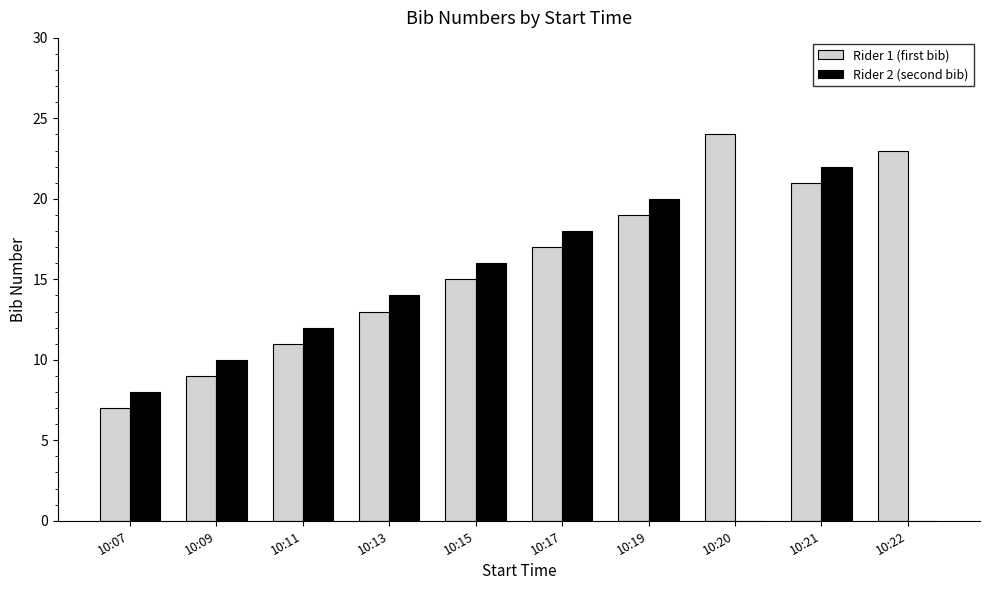

Is the value of Rider 2 (second bib) at 10:07 greater than the value of Rider 1 (first bib) at 10:20?

No